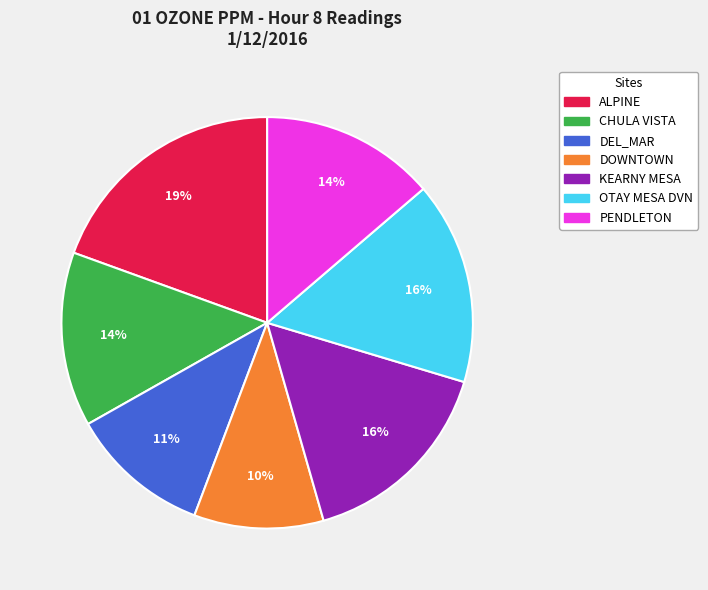

How many slices are in this pie chart?

7